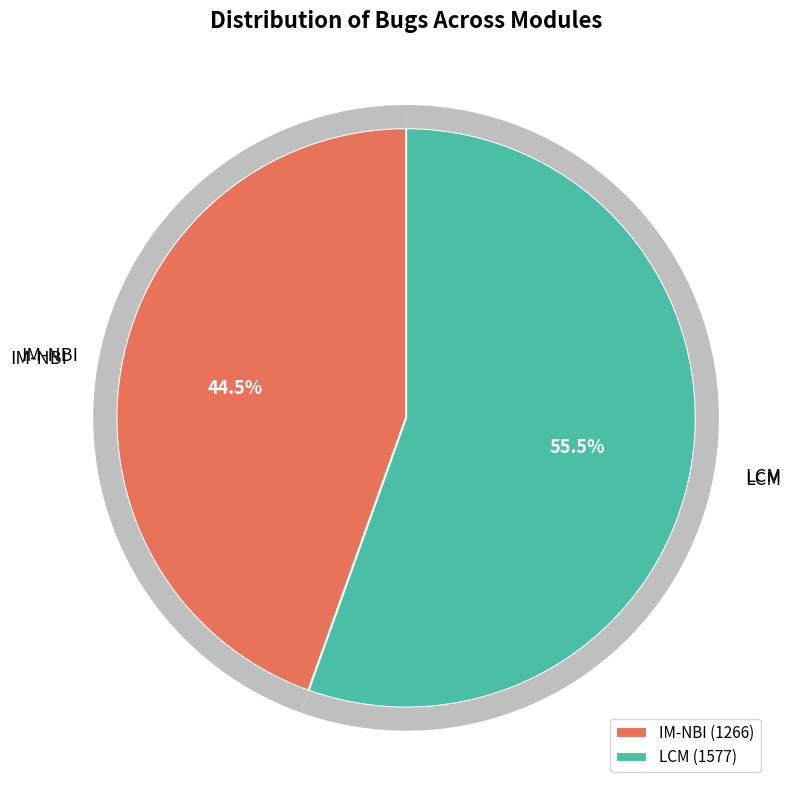

Is there a majority slice in this chart?

Yes